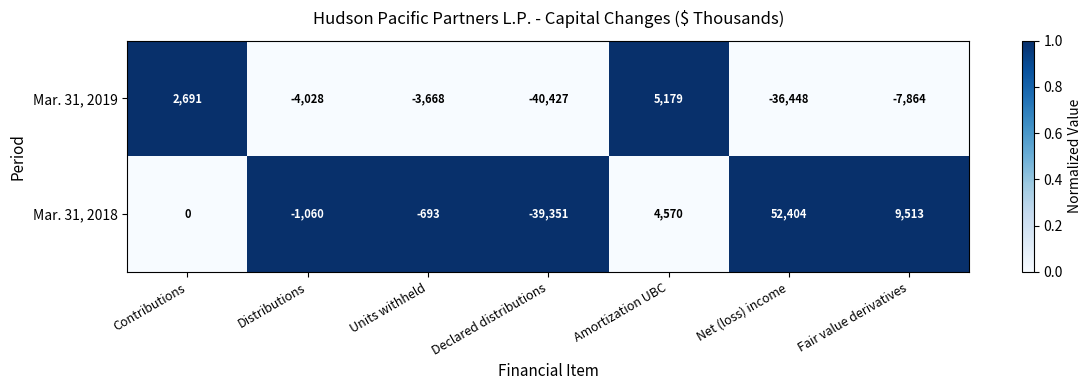

Reading right to left, list all the values displayed in this chart.

Mar. 31, 2019: Fair value derivatives=-7864	Net (loss) income=-36448	Amortization UBC=5179	Declared distributions=-40427	Units withheld=-3668	Distributions=-4028	Contributions=2691
Mar. 31, 2018: Fair value derivatives=9513	Net (loss) income=52404	Amortization UBC=4570	Declared distributions=-39351	Units withheld=-693	Distributions=-1060	Contributions=0